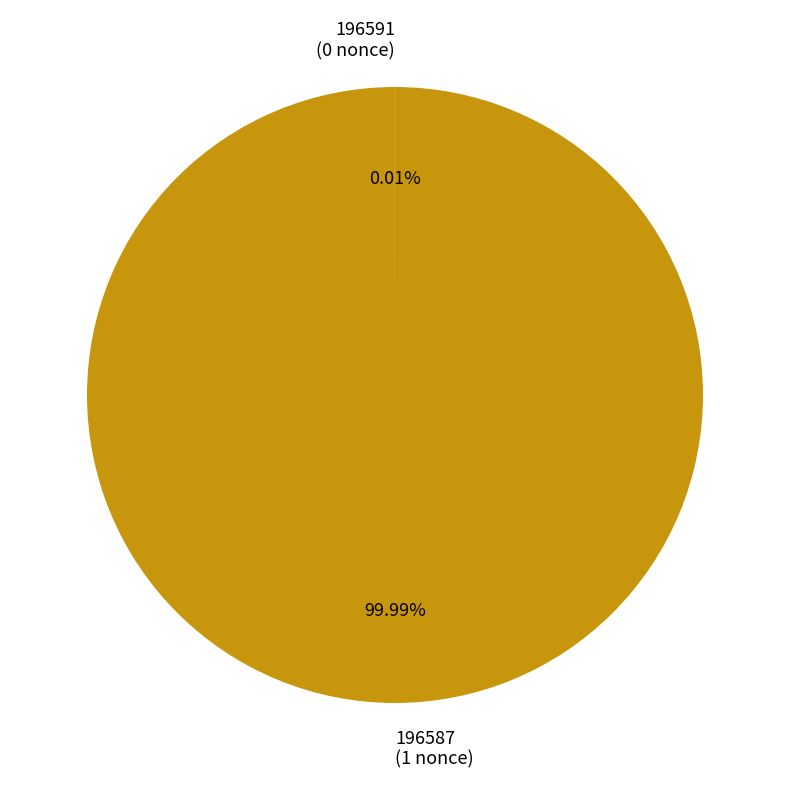

Is there a majority slice in this chart?

Yes